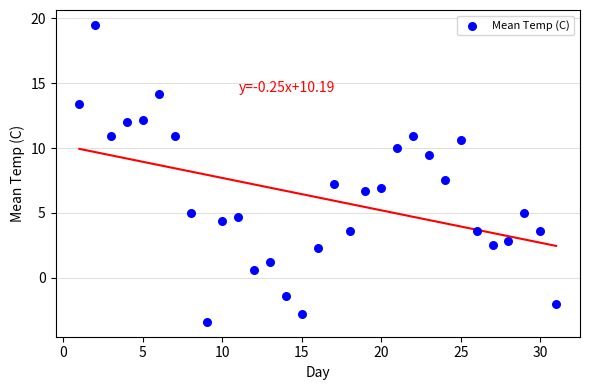

What is the range of Y values (max minus min)?

22.9